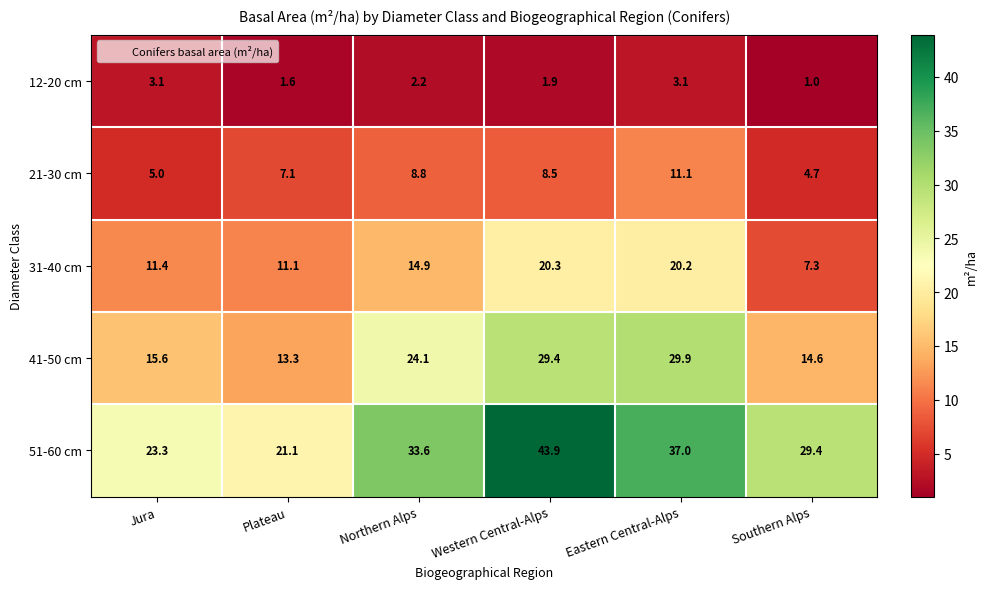

Which series has the largest total across all categories?

51-60 cm